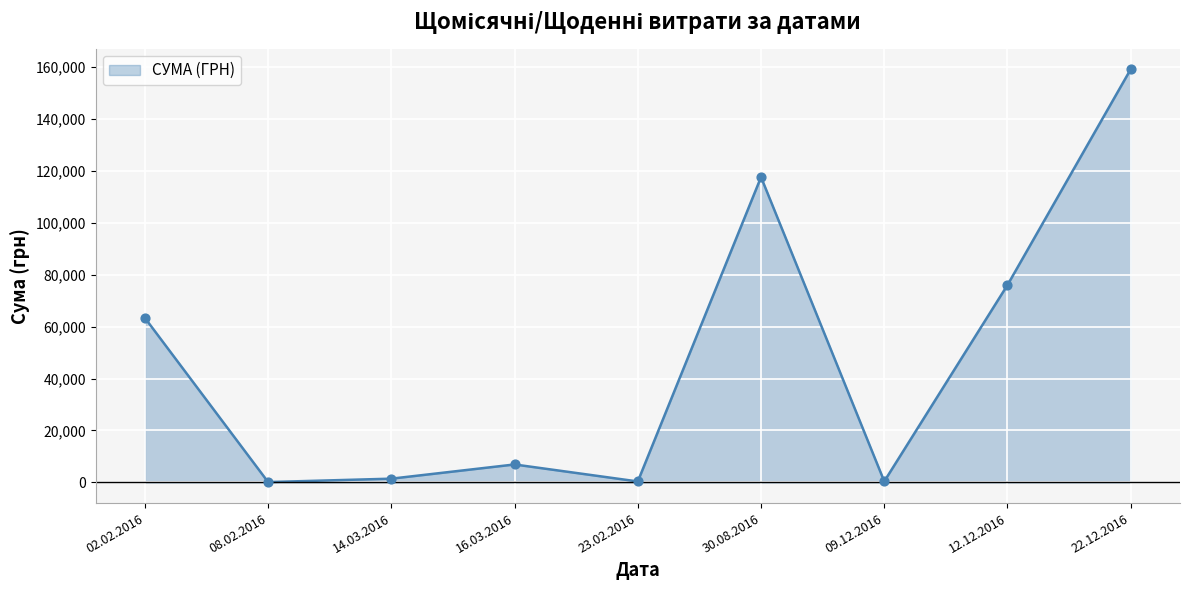

What is the change in value from 14.03.2016 to 09.12.2016?

-1039.0